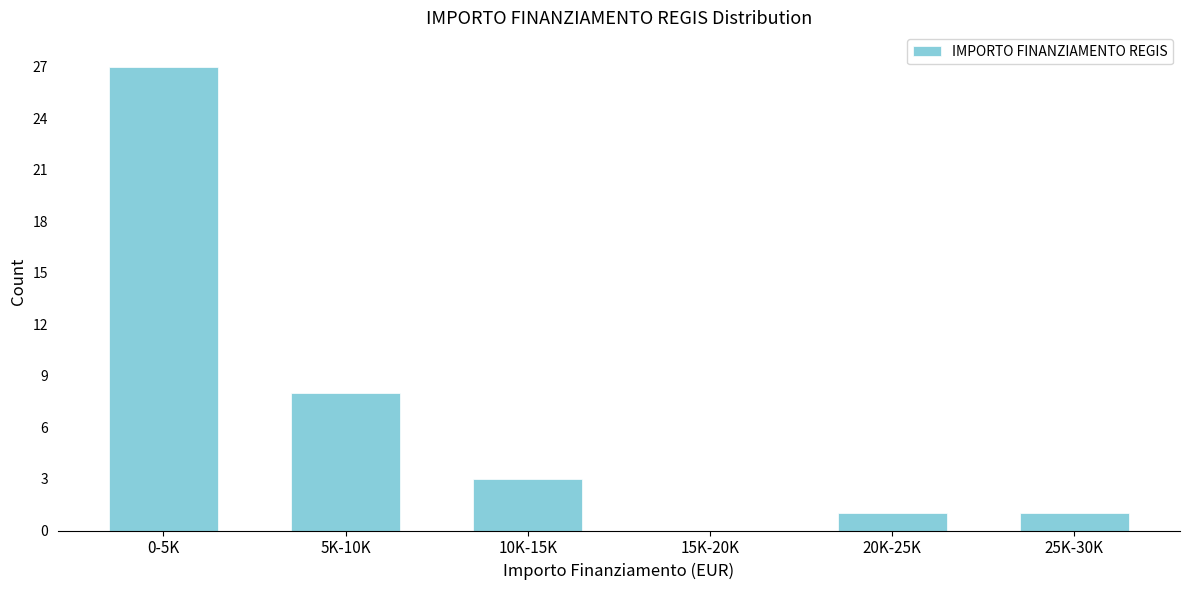

Reading right to left, what are all the values shown in this chart?

25K-30K=1	20K-25K=1	15K-20K=0	10K-15K=3	5K-10K=8	0-5K=27